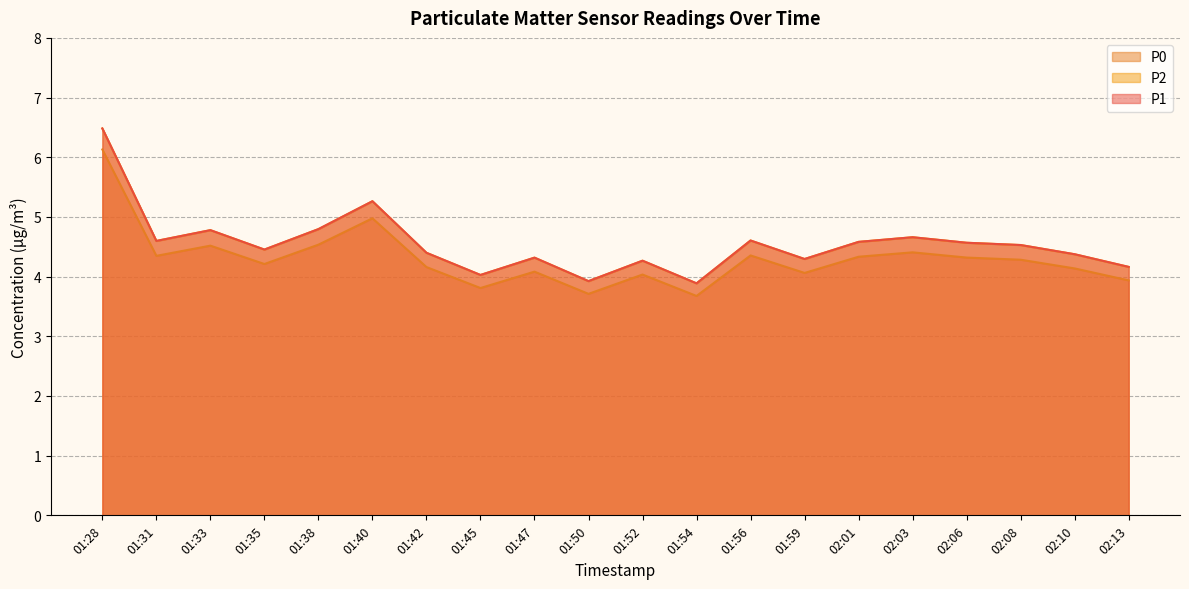

What is the spread (max minus min) of values at 01:33?

0.3